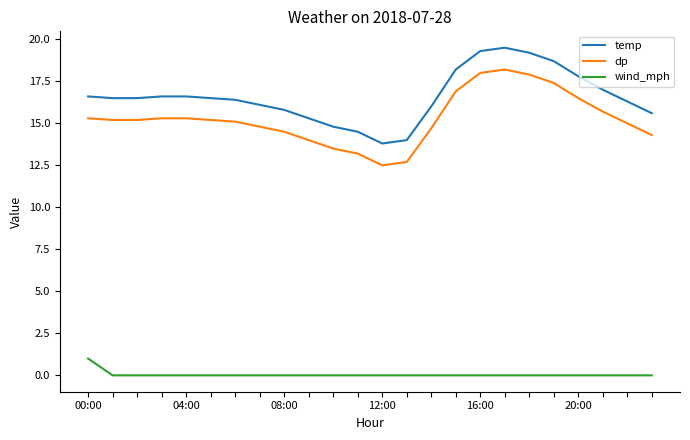

Reading right to left, transcribe all the data shown in this chart.

temp: 15.6	16.3	17.0	17.8	18.7	19.2	19.5	19.3	18.2	16.0	14.0	13.8	14.5	14.8	15.3	15.8	16.1	16.4	16.5	16.6	16.6	16.5	16.5	16.6
dp: 14.3	15.0	15.7	16.5	17.4	17.9	18.2	18.0	16.9	14.7	12.7	12.5	13.2	13.5	14.0	14.5	14.8	15.1	15.2	15.3	15.3	15.2	15.2	15.3
wind_mph: 0.0	0.0	0.0	0.0	0.0	0.0	0.0	0.0	0.0	0.0	0.0	0.0	0.0	0.0	0.0	0.0	0.0	0.0	0.0	0.0	0.0	0.0	0.0	1.0